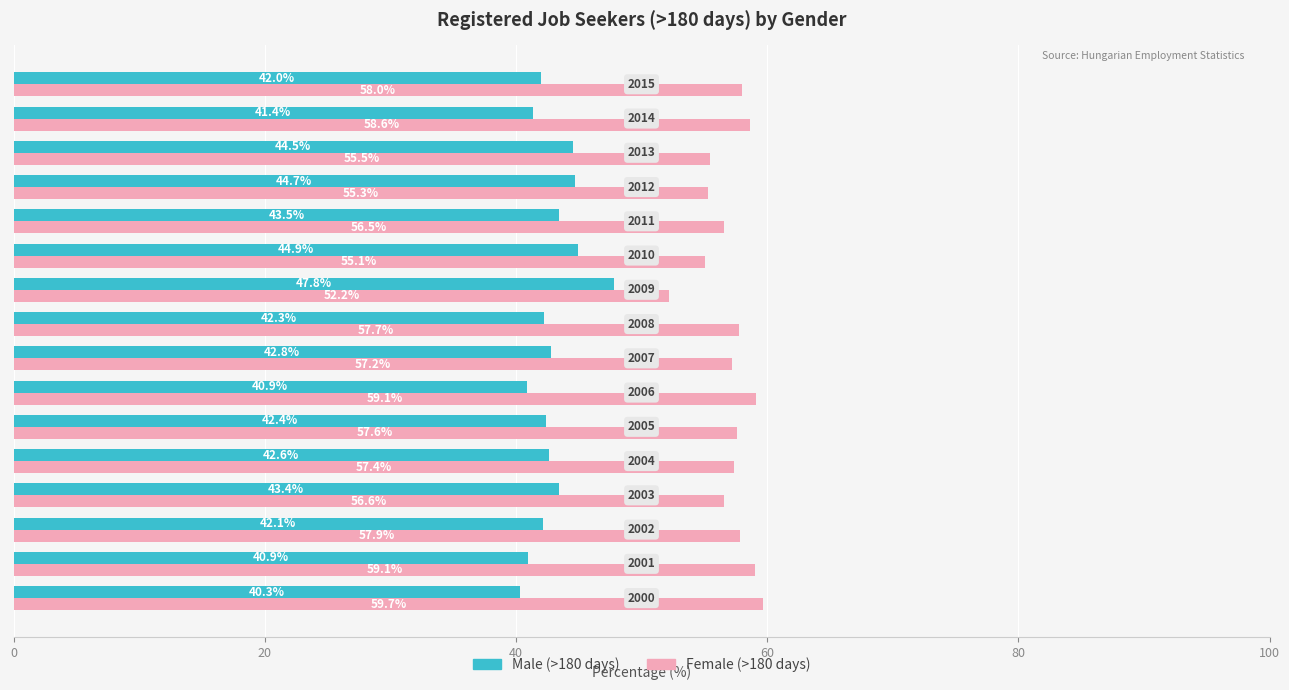

What is the highest value of the Male (>180 days) series?

47.8